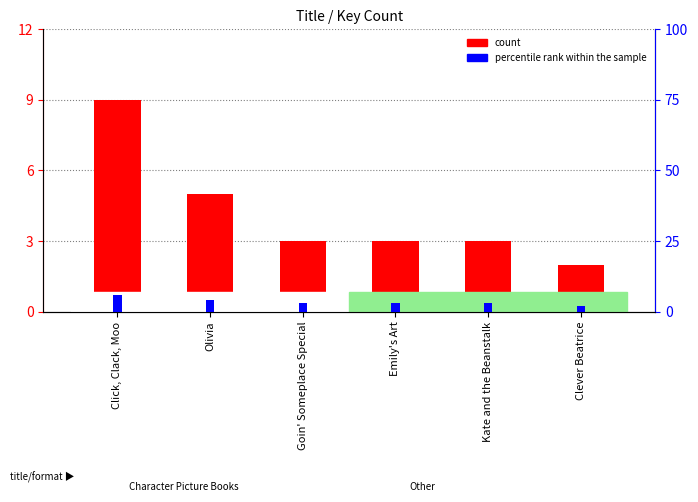

At how many categories does at least one series exceed 8?

1